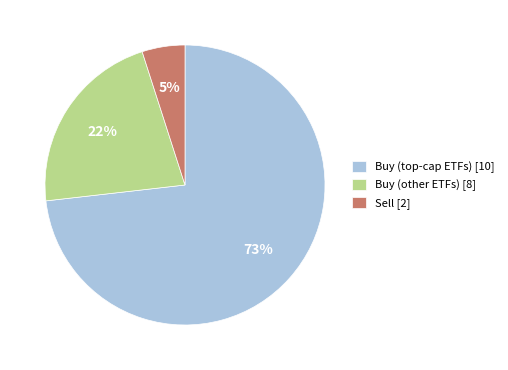

True or false: Buy (other ETFs) [8] accounts for 16% of the total.

False